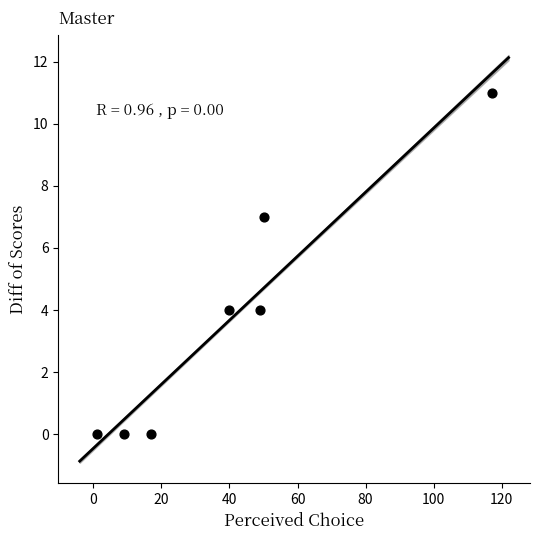

What is the average Y value?

4